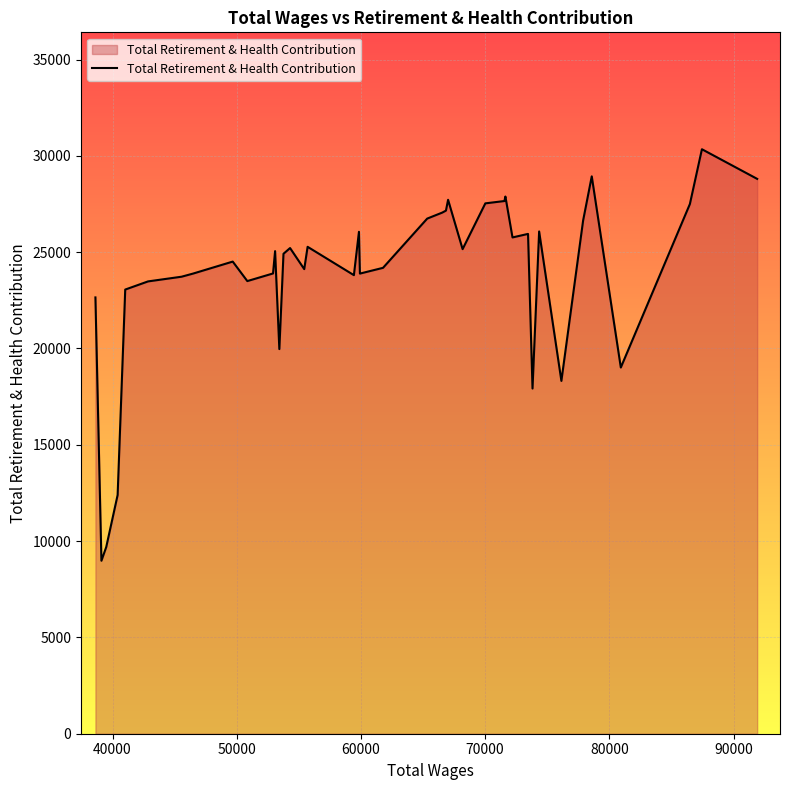

What is the greatest value displayed?

30344